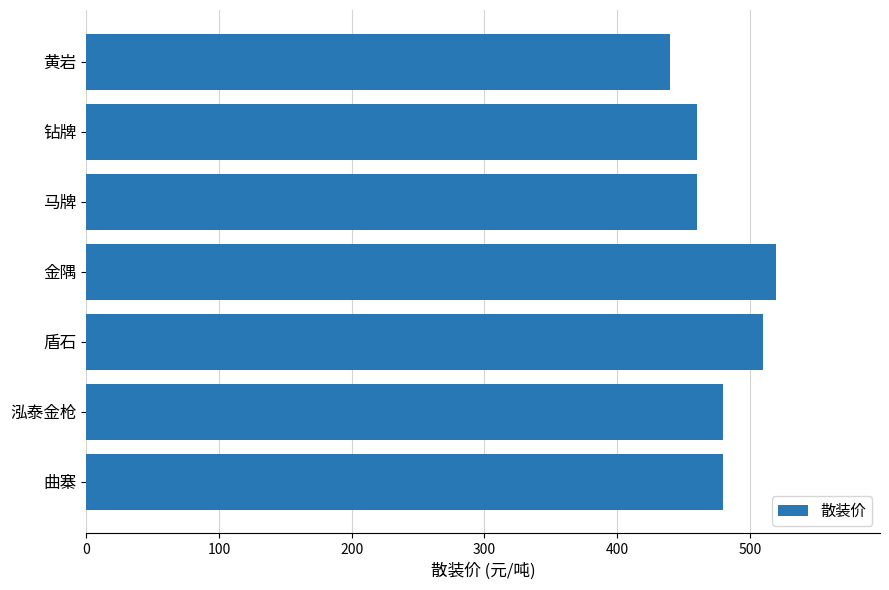

What is the average value?

479